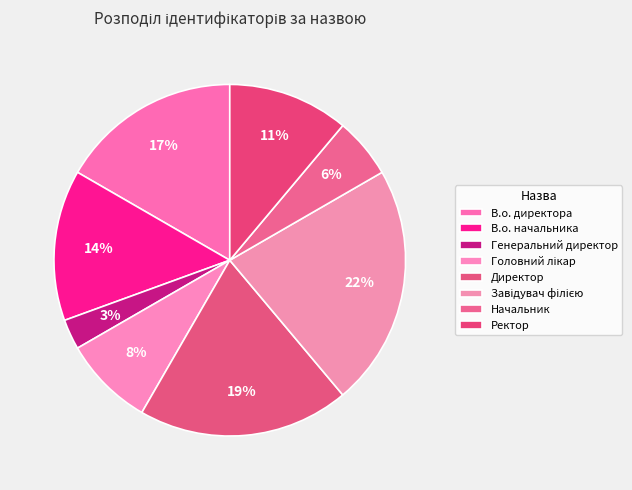

Is it true that Завідувач філією is 35% of the pie?

False